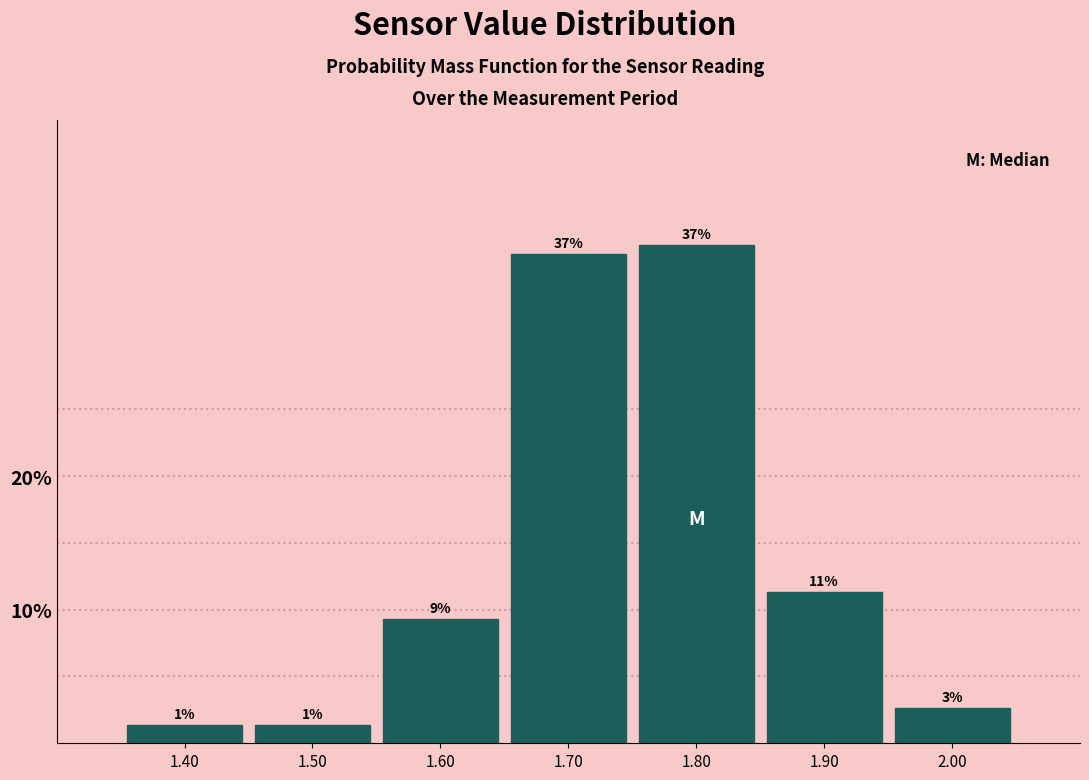

Does the chart contain any negative values?

No